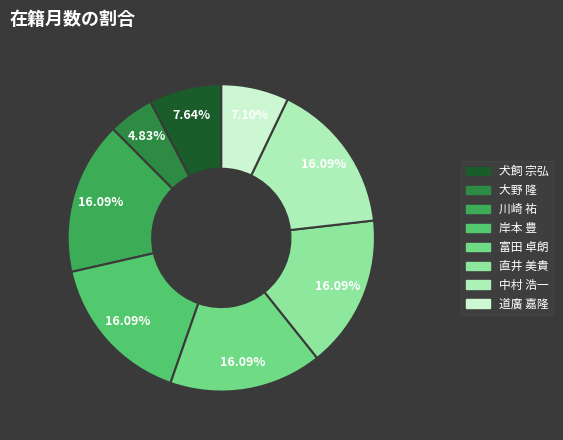

Is the sum of 岸本 豊 and 富田 卓朗 greater than half?

No